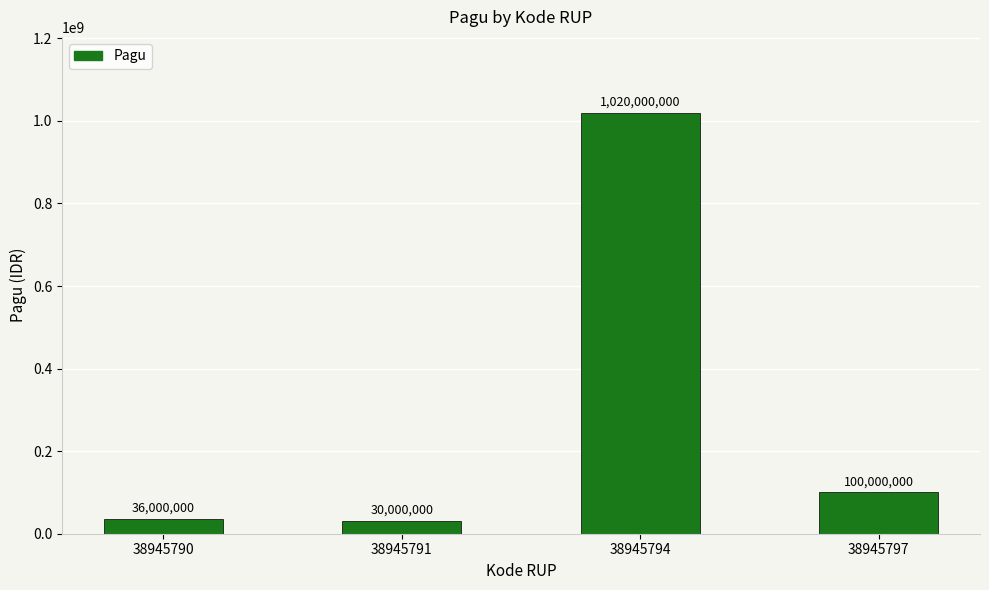

Reading left to right, extract all data points from this chart.

36000000	30000000	1020000000	100000000